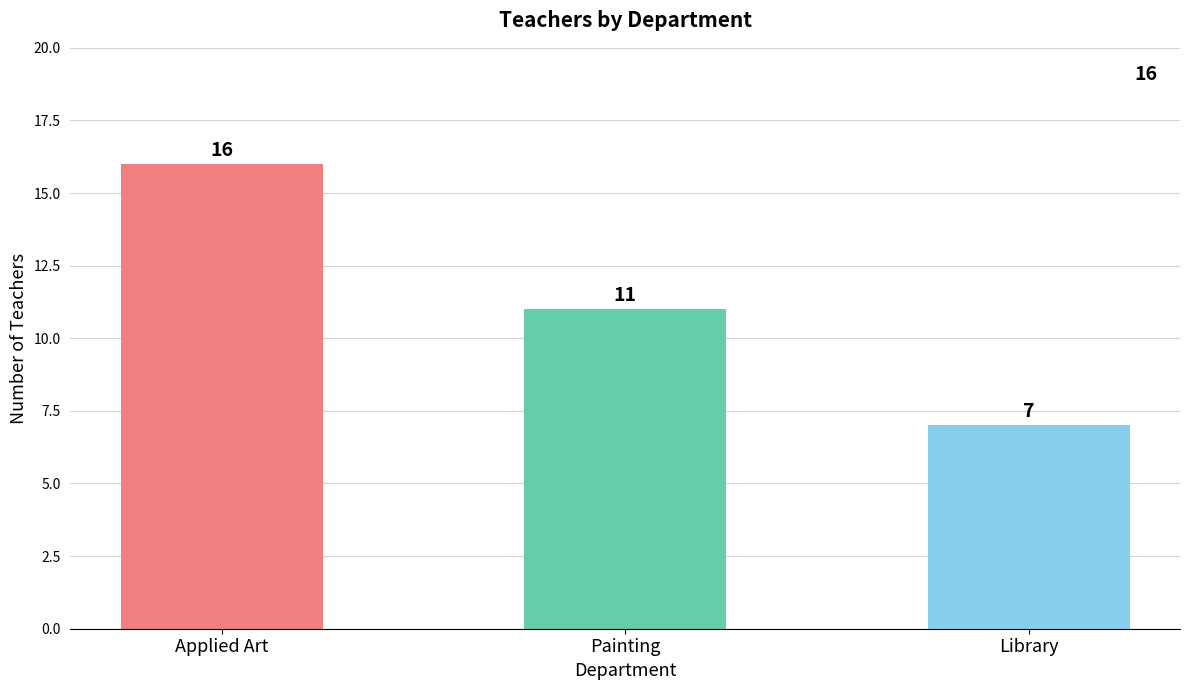

Where does the data first go above 11?

Applied Art